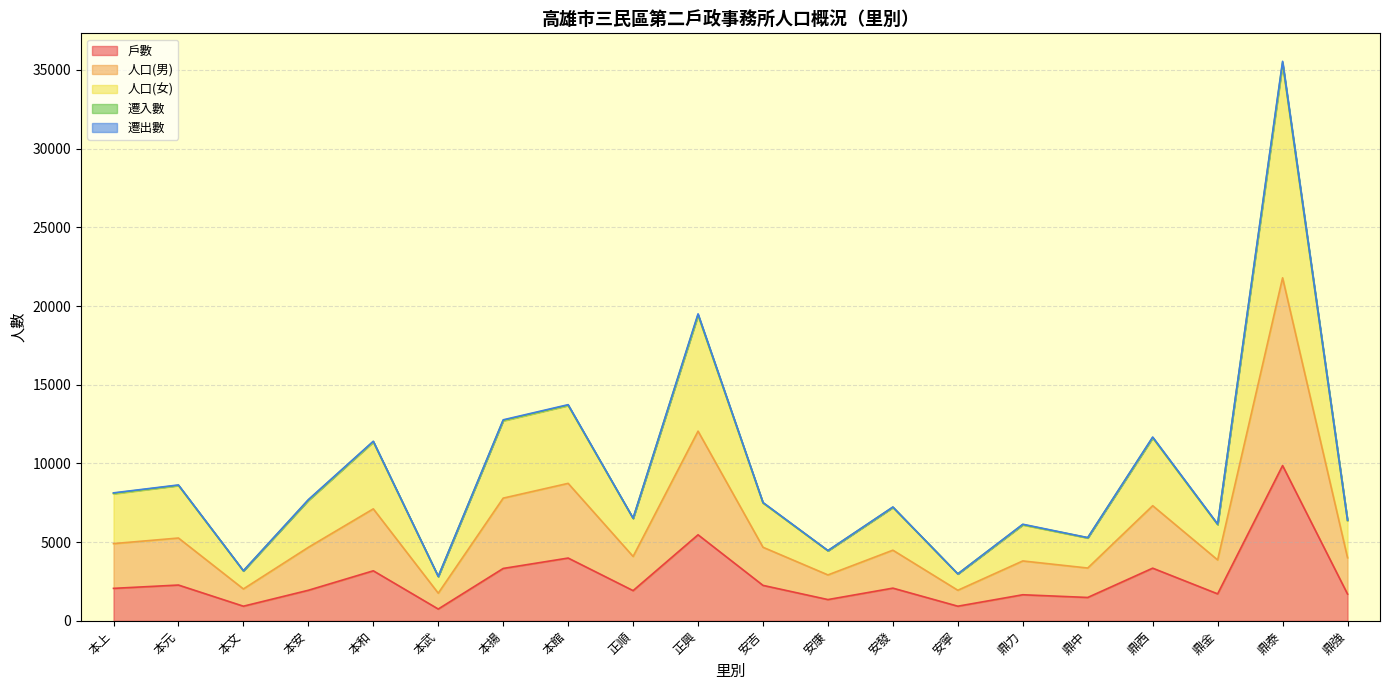

What is the lowest value of the 戶數 series?

751